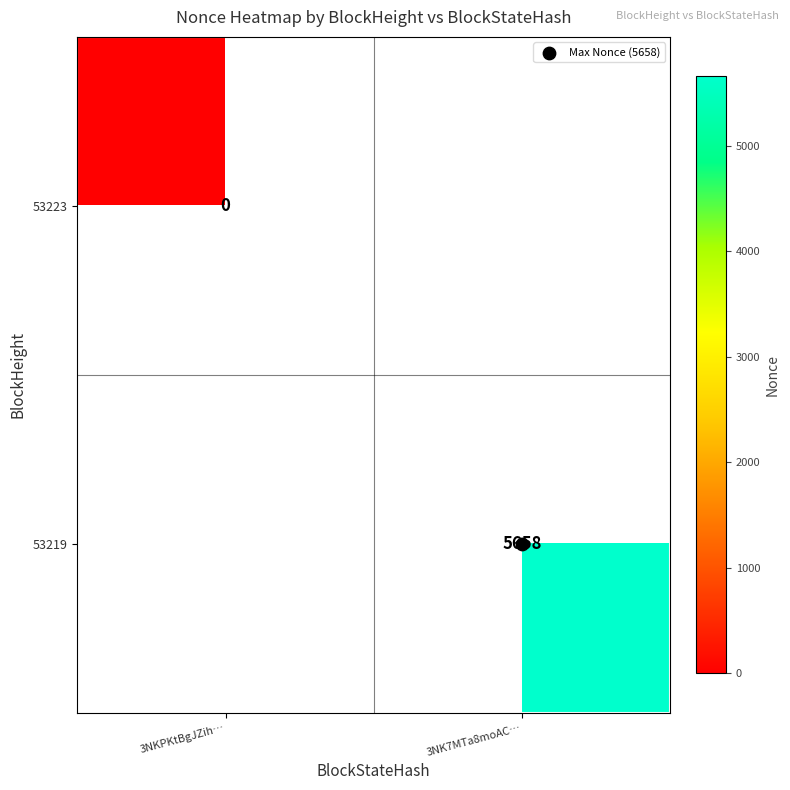

Which category has the highest value in the 53219 series?

3NKPKtBgJZih…